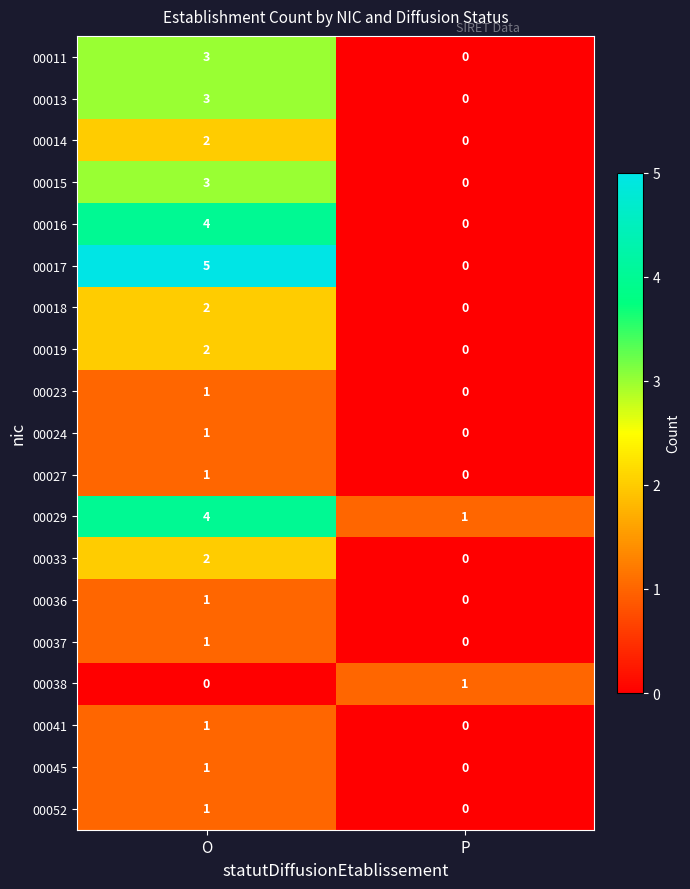

How many values in 00013 are above zero?

1